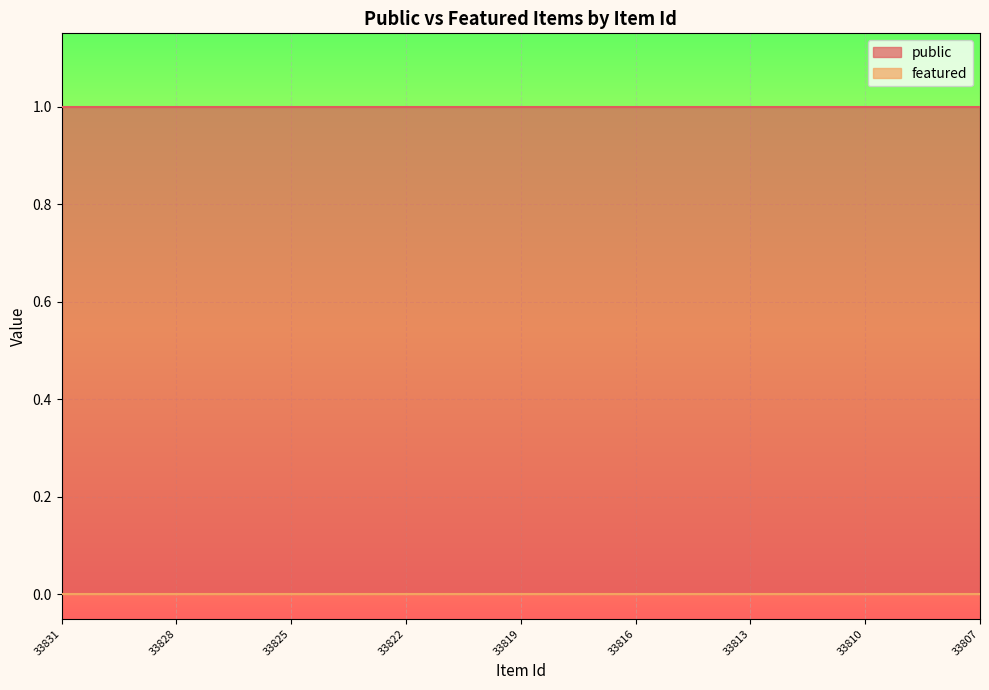

Between 33815 and 33820, which is larger?

33815